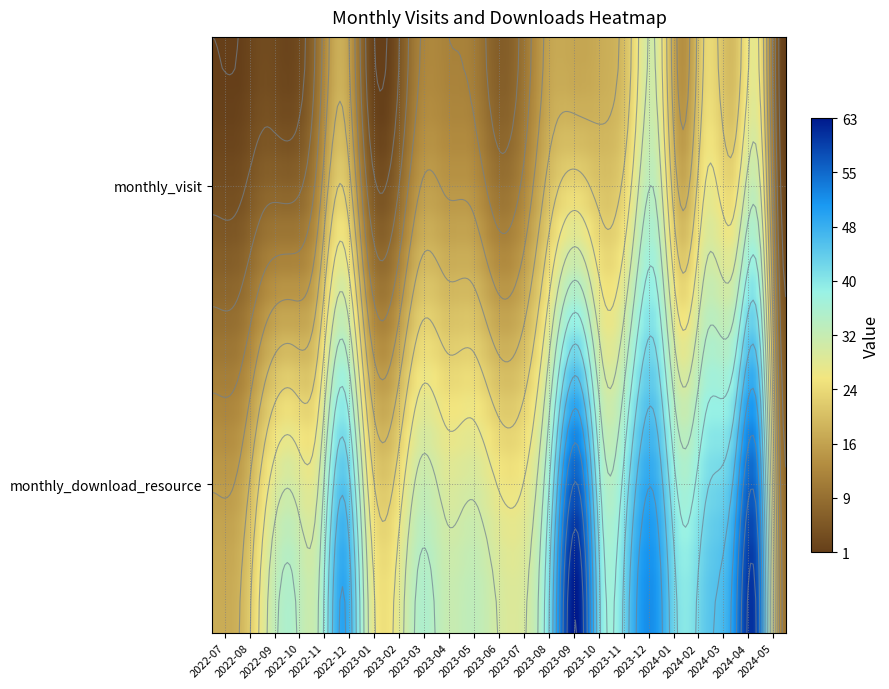

What is the difference between the maximum and minimum values in the 2023-08 series?

26